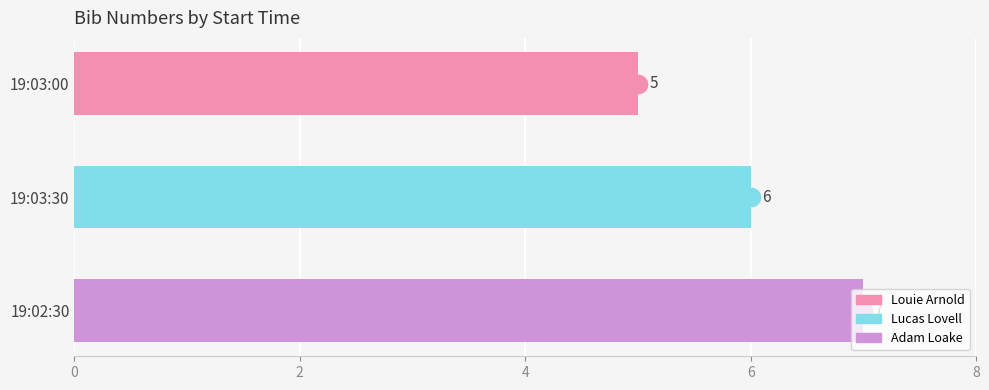

What is the change in value from 19:03:00 to 19:02:30?

+2